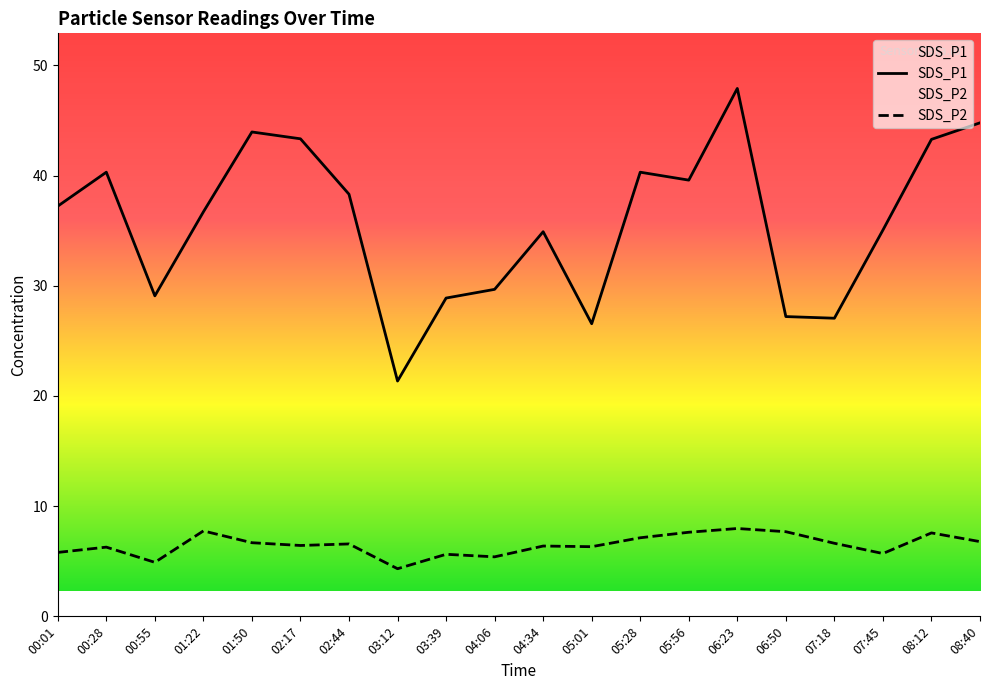

List the labels in order of SDS_P2 value, smallest first.

03:12, 00:55, 04:06, 03:39, 07:45, 00:01, 00:28, 05:01, 04:34, 02:17, 02:44, 07:18, 01:50, 08:40, 05:28, 08:12, 05:56, 06:50, 01:22, 06:23